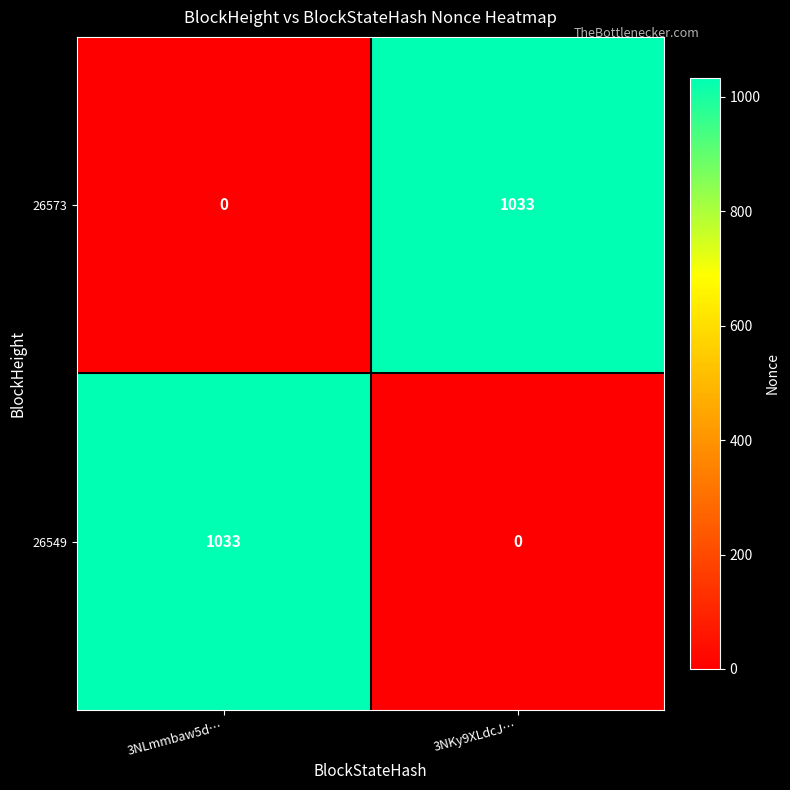

What is the sum of the 26549 values at 3NKy9XLdcJ… and 3NLmmbaw5d…?

1033